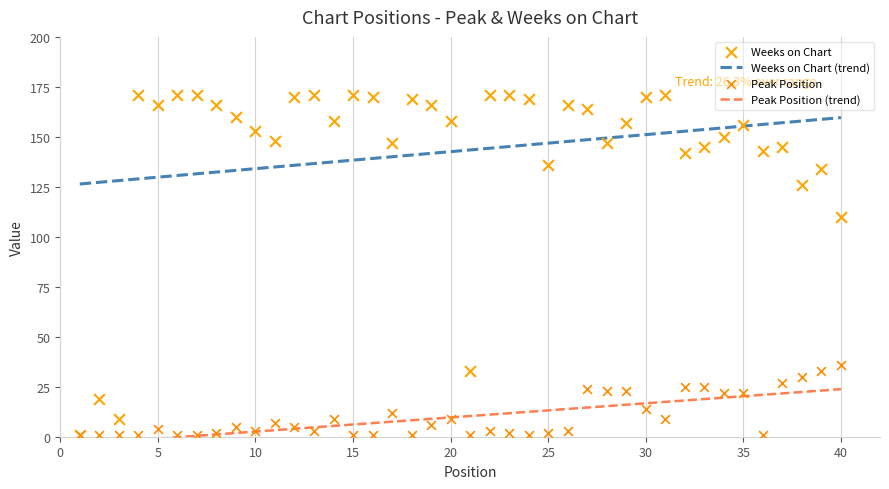

Which series reaches the minimum Y coordinate?

Peak Position